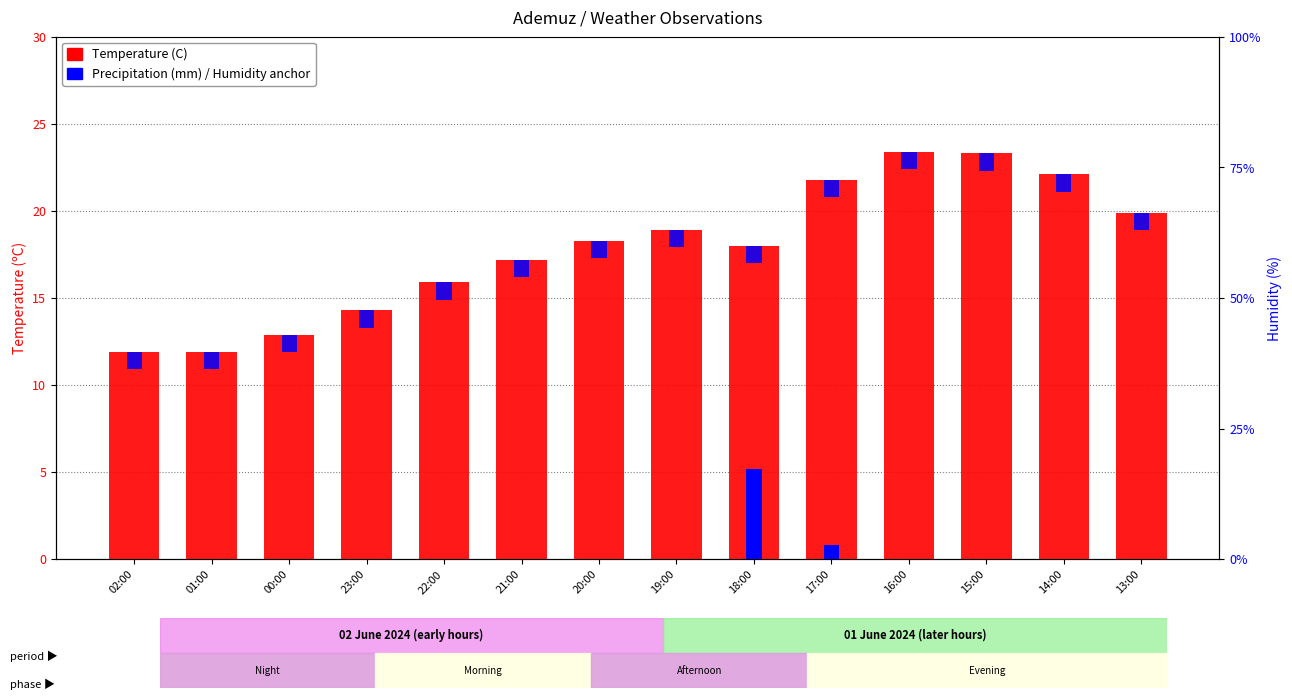

What is the sum of all Temperature (C) values?

249.8